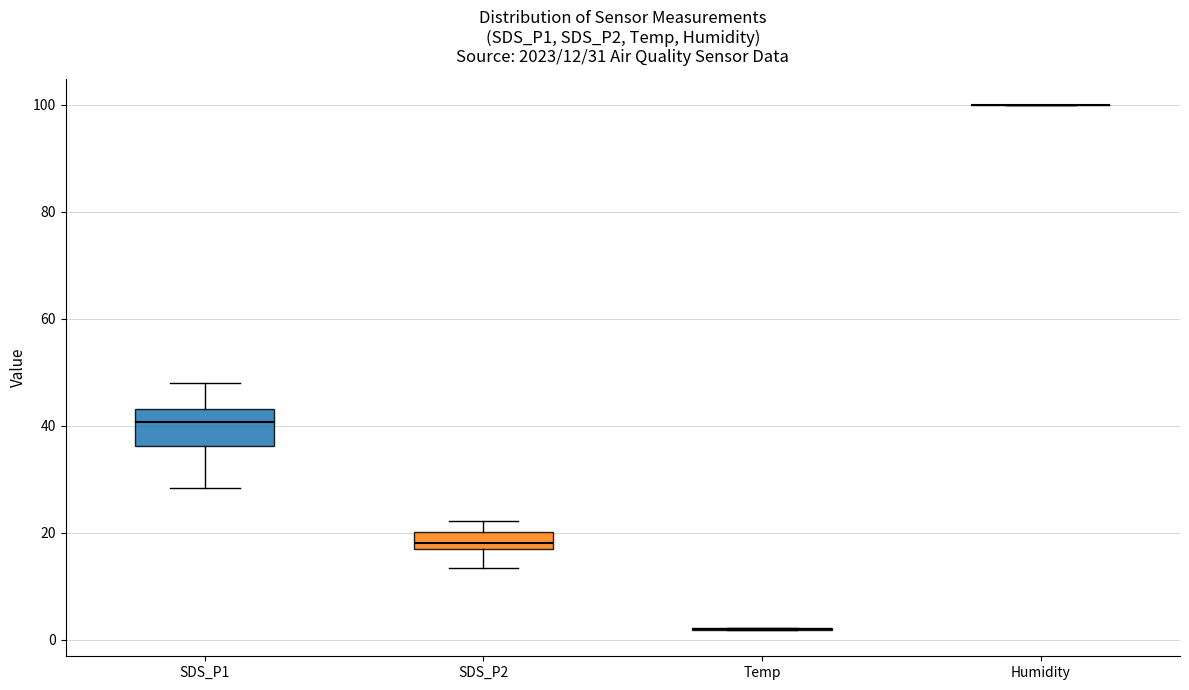

Which box is the tallest, from its lower edge to its upper edge?

SDS_P1